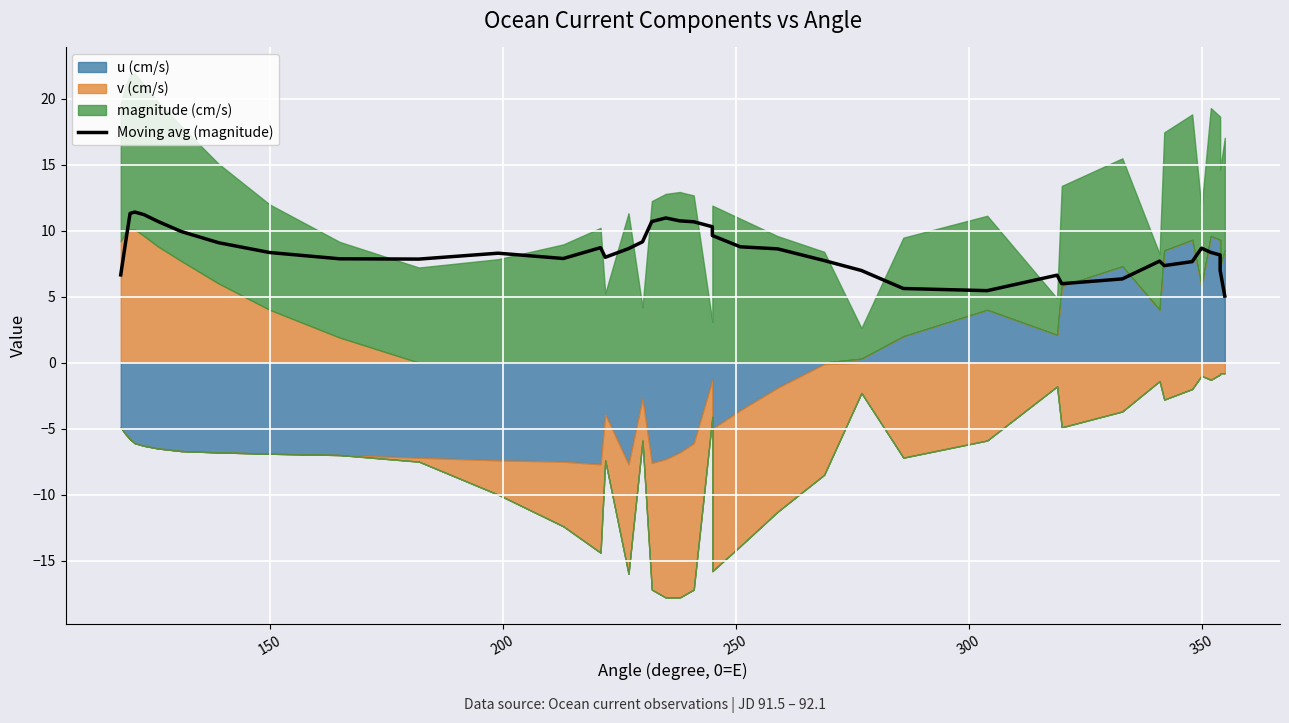

What is the difference between the maximum and minimum values?

6.4